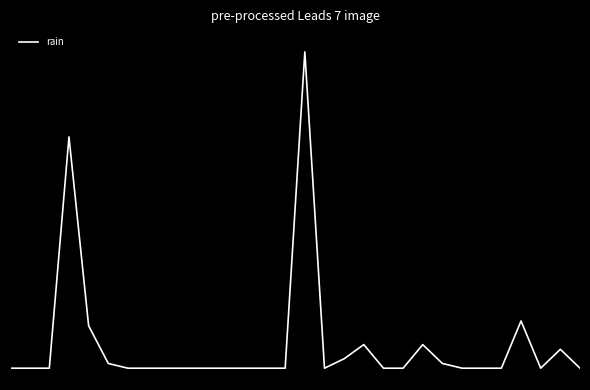

What is the difference between the maximum and minimum values?

13.4